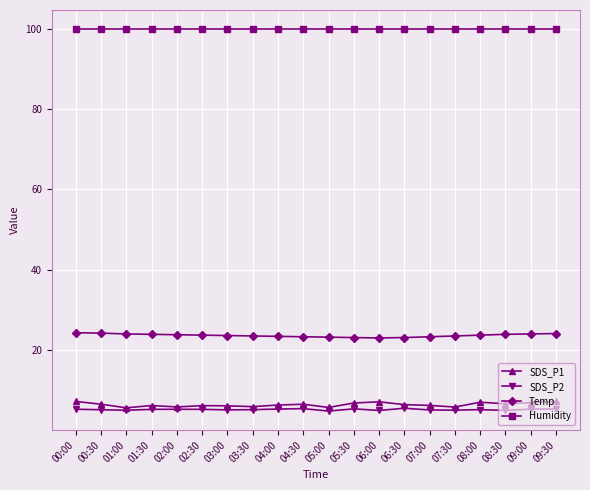

What is the total value across all series at 04:30?

135.1